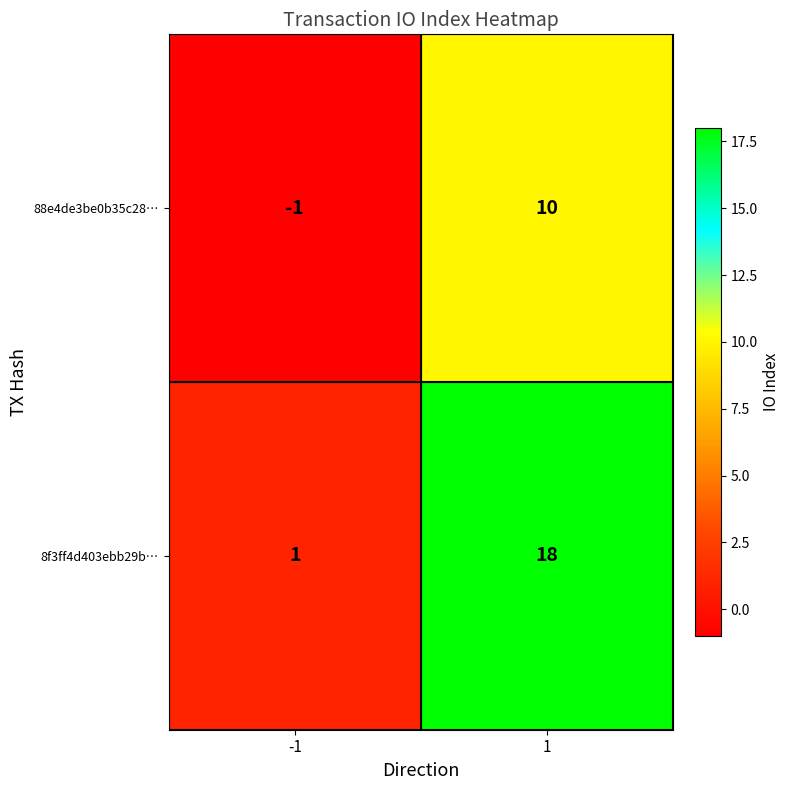

Is it true that 88e4de3be0b35c28… equals 18 at 1?

False